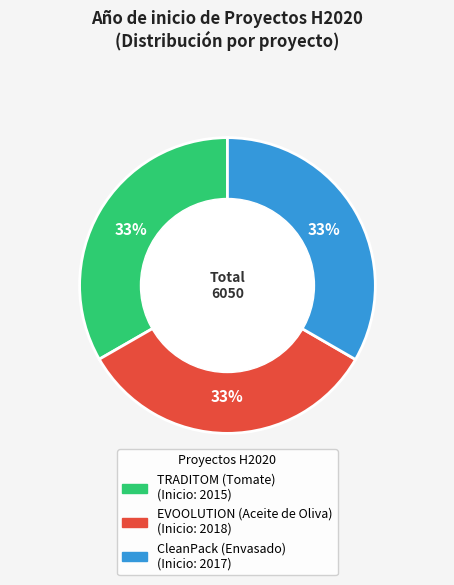

Combined, do EVOOLUTION (Aceite de Oliva) and TRADITOM (Tomate) account for over 50%?

Yes